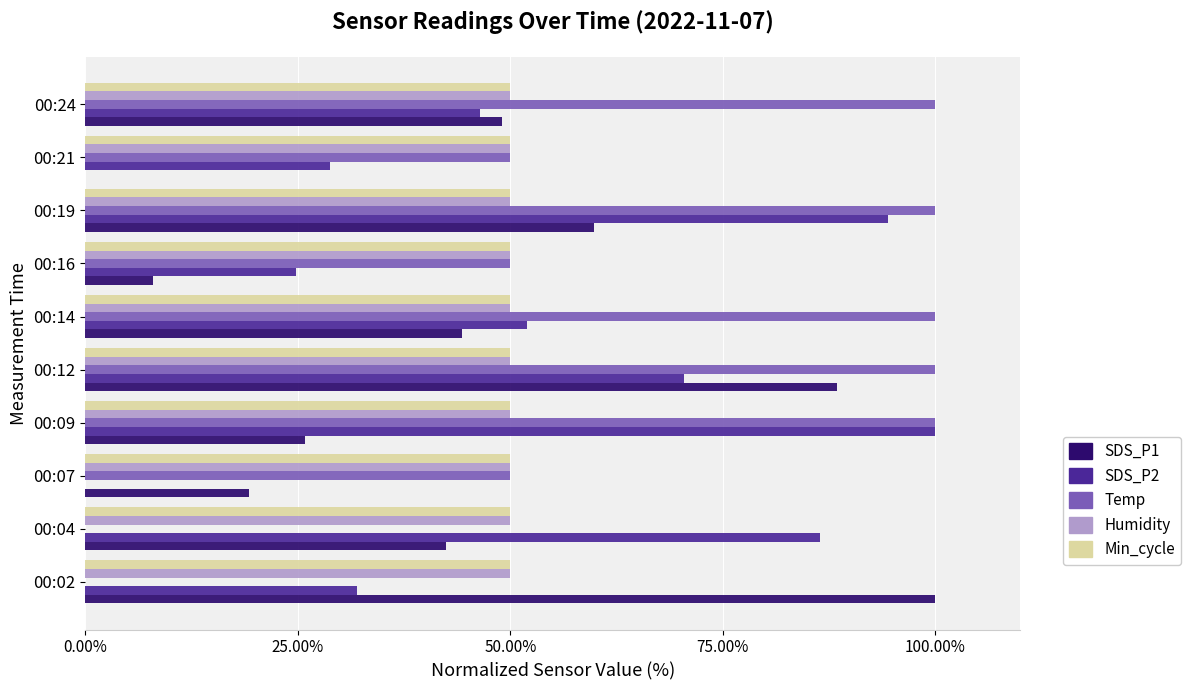

True or false: SDS_P1 has a value of 7.9 at 00:16.

True